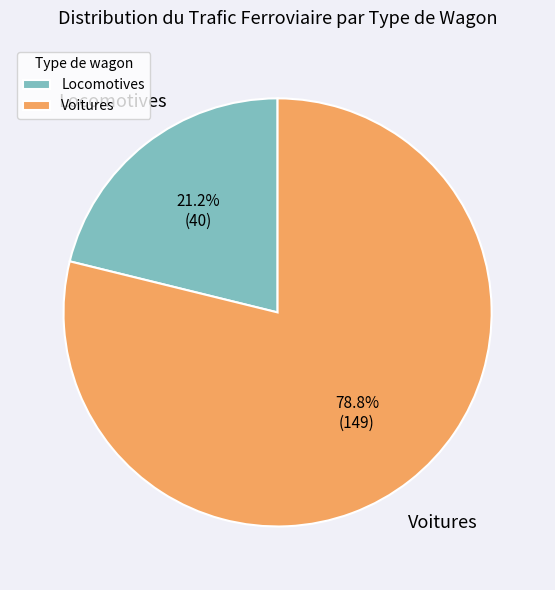

Is there a majority slice in this chart?

Yes